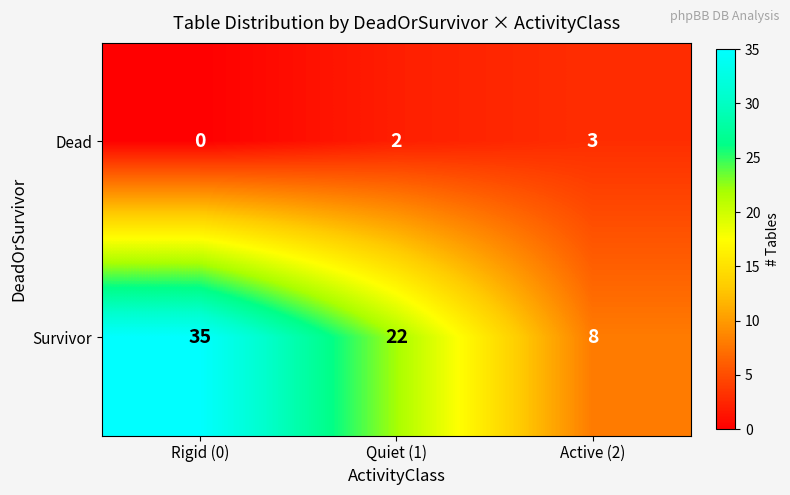

Reading left to right, what are all the values shown in this chart?

Dead: 0	2	3
Survivor: 35	22	8